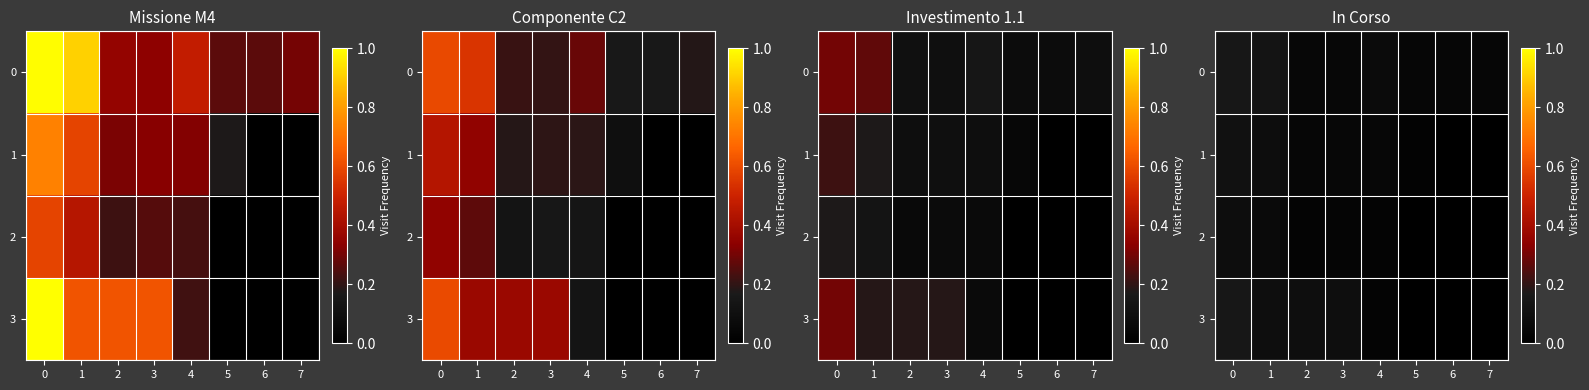

Is the value of 0 at 2 greater than the value of 1 at 0?

No